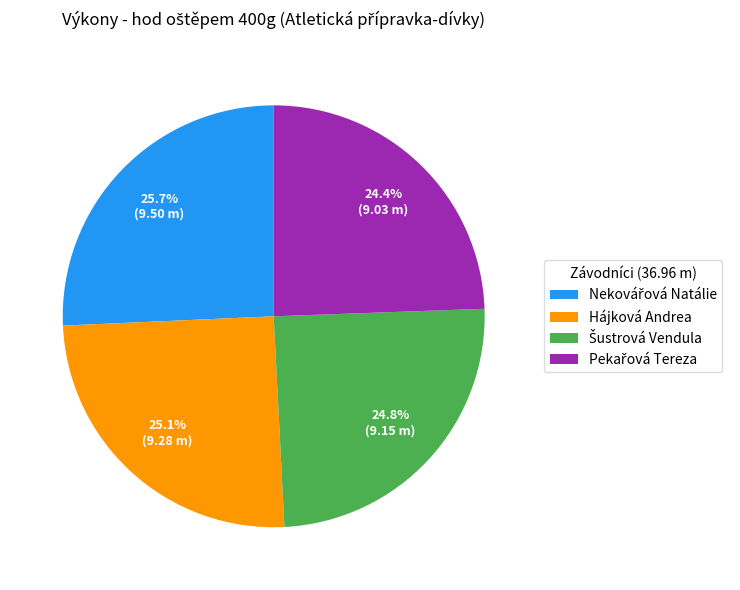

Does Hájková Andrea account for over 50% of the chart?

No